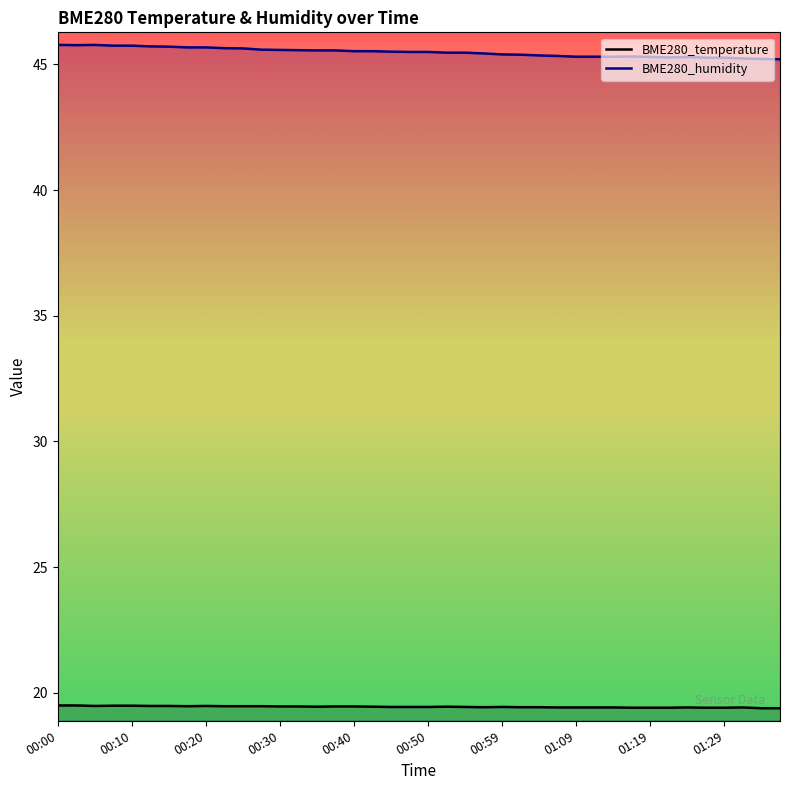

Rank the categories by BME280_humidity value from lowest to highest.

01:36, 01:34, 01:31, 01:26, 01:29, 01:21, 01:19, 01:24, 01:09, 01:12, 01:14, 01:17, 01:07, 01:04, 01:02, 00:59, 00:57, 00:52, 00:54, 00:47, 00:50, 00:45, 00:40, 00:42, 00:35, 00:37, 00:32, 00:30, 00:27, 00:25, 00:23, 00:18, 00:20, 00:15, 00:13, 00:08, 00:10, 00:03, 00:00, 00:05